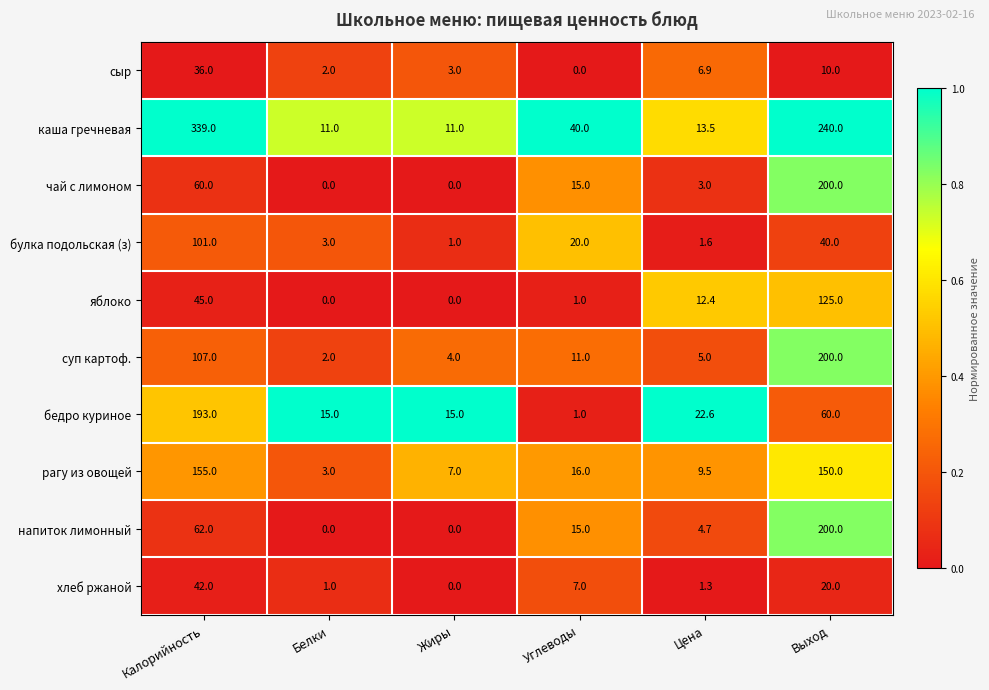

At how many categories does at least one series exceed 0?

6